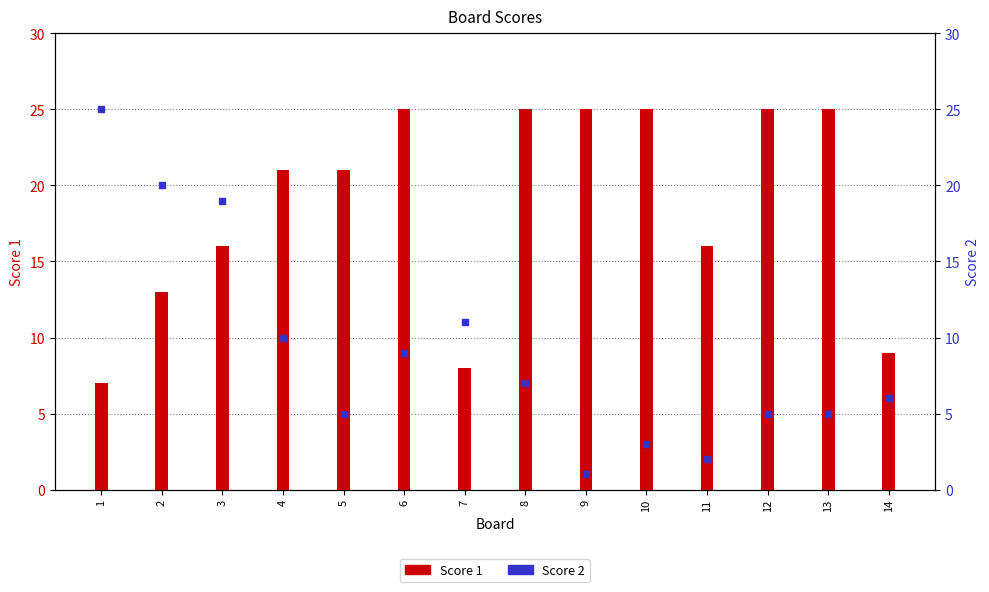

Reading right to left, transcribe all the data shown in this chart.

Score 1: 9	25	25	16	25	25	25	8	25	21	21	16	13	7
Score 2: 6	5	5	2	3	1	7	11	9	5	10	19	20	25